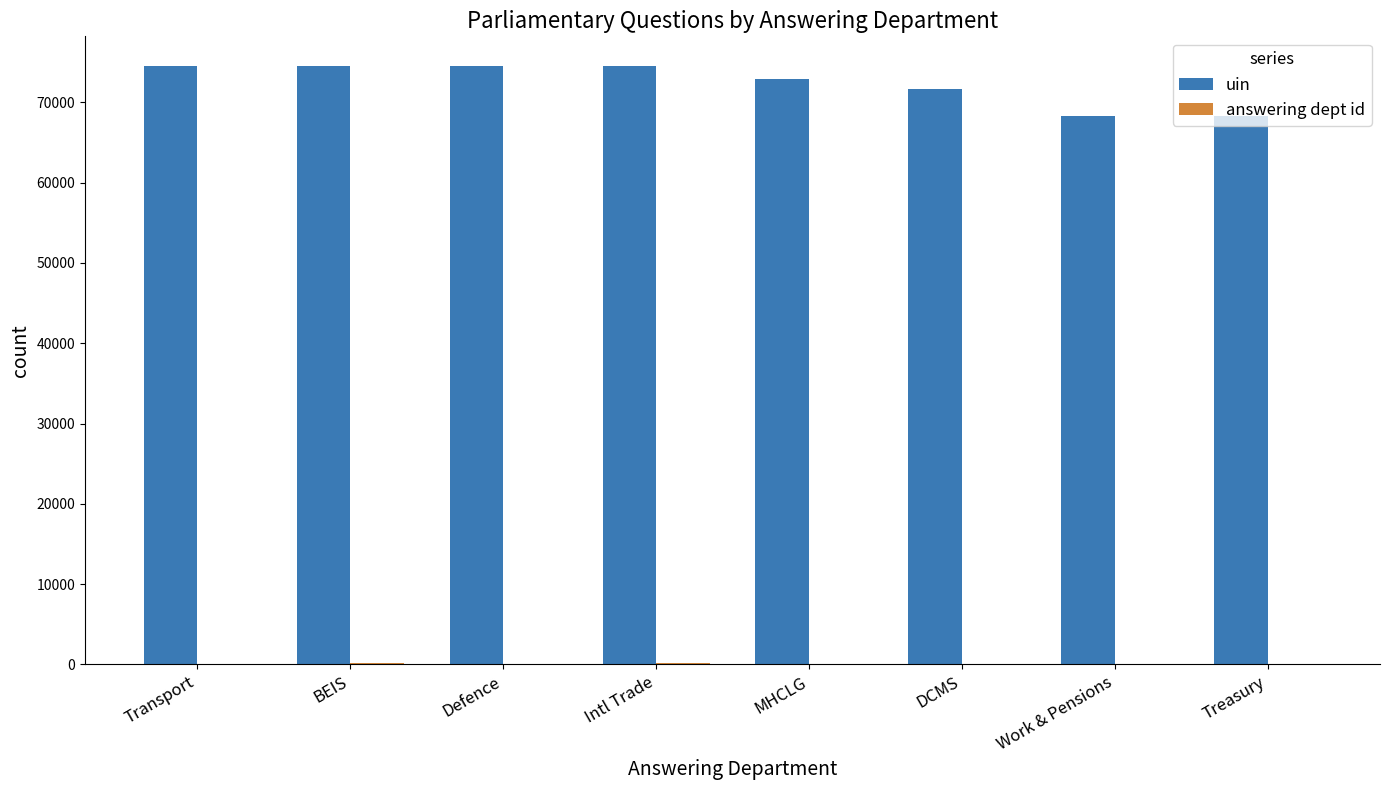

True or false: uin has a value of 105785 at Intl Trade.

False